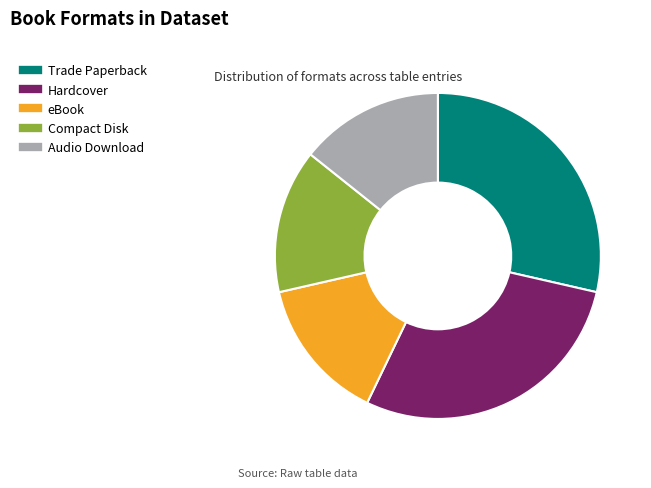

Do eBook and Trade Paperback together represent more than half of the pie?

No